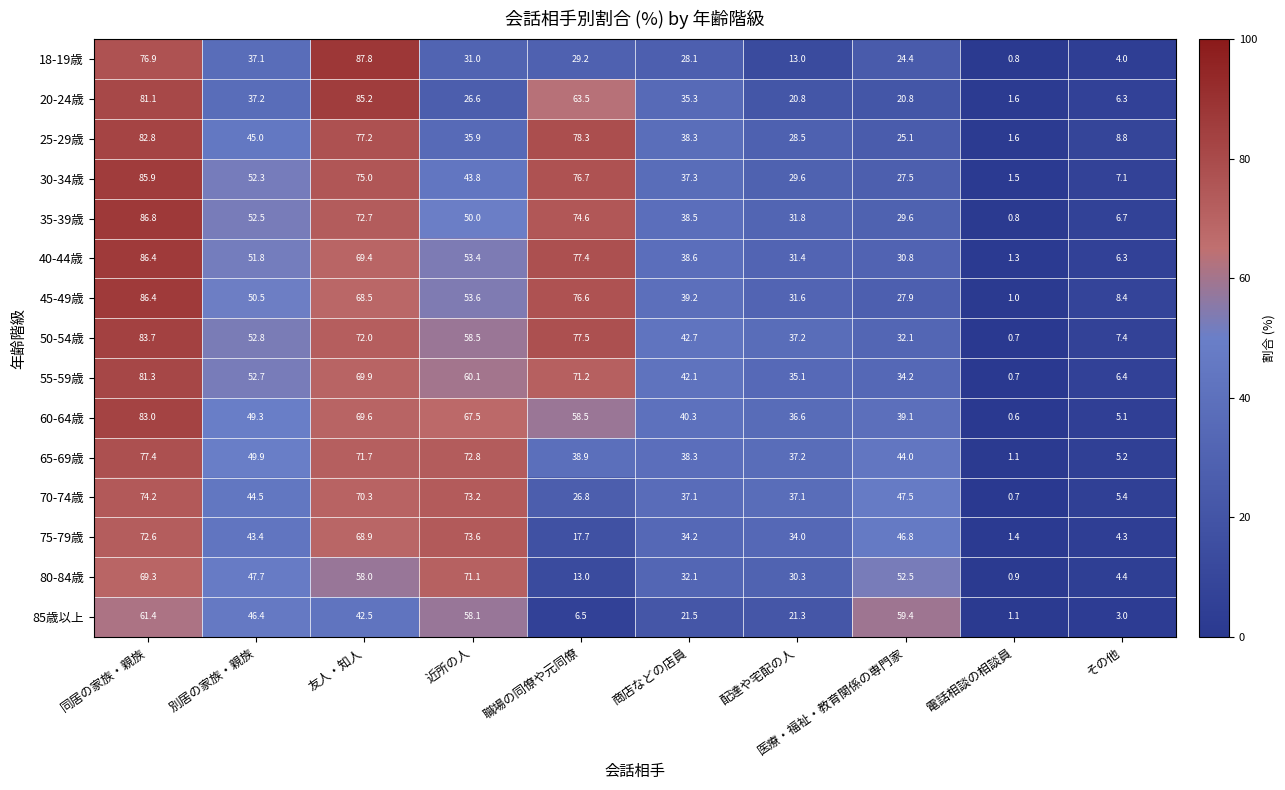

What is the sum of the 65-69歳 values at 商店などの店員 and 医療・福祉・教育関係の専門家?

82.3